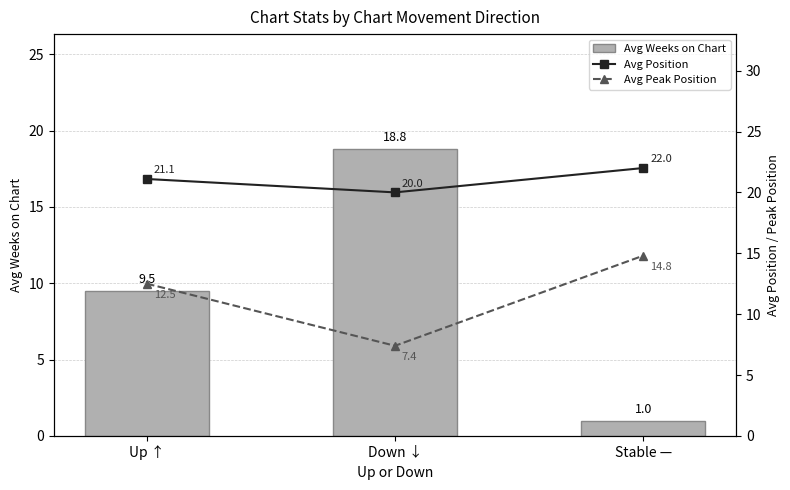

What is the highest value of the Avg Peak Position series?

14.8